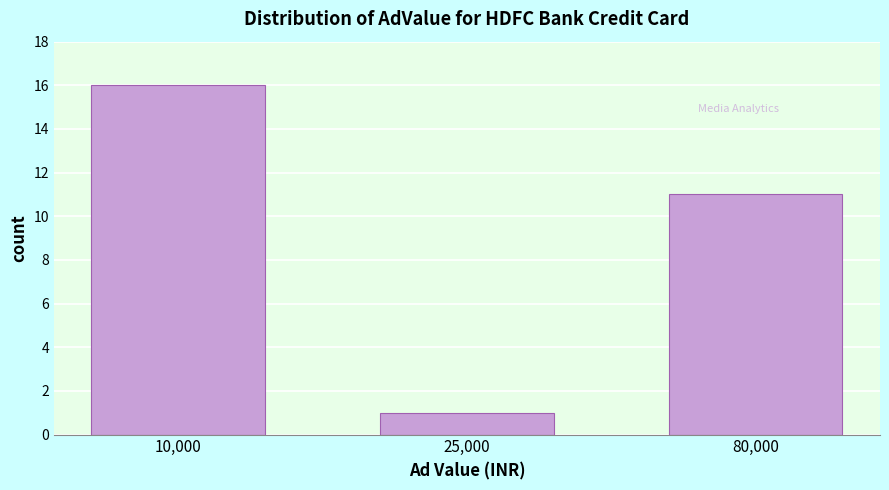

Reading left to right, list all the values displayed in this chart.

10,000=16	25,000=1	80,000=11